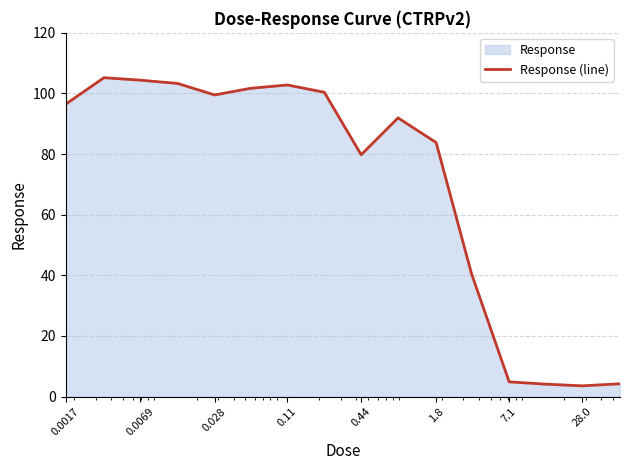

What is the label of the 1st point from the left?

0.0017